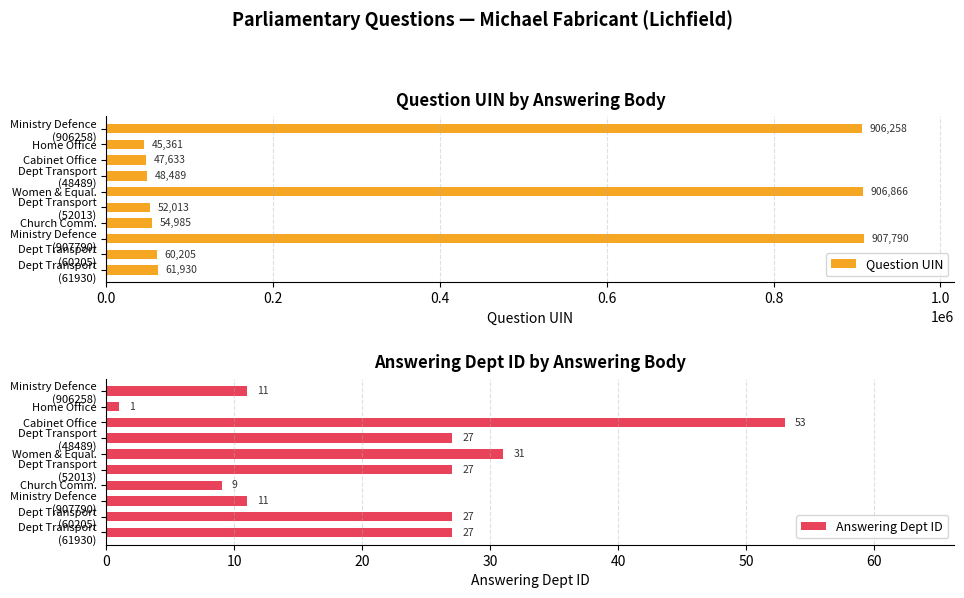

What is the sum of all Question UIN values?

3091530